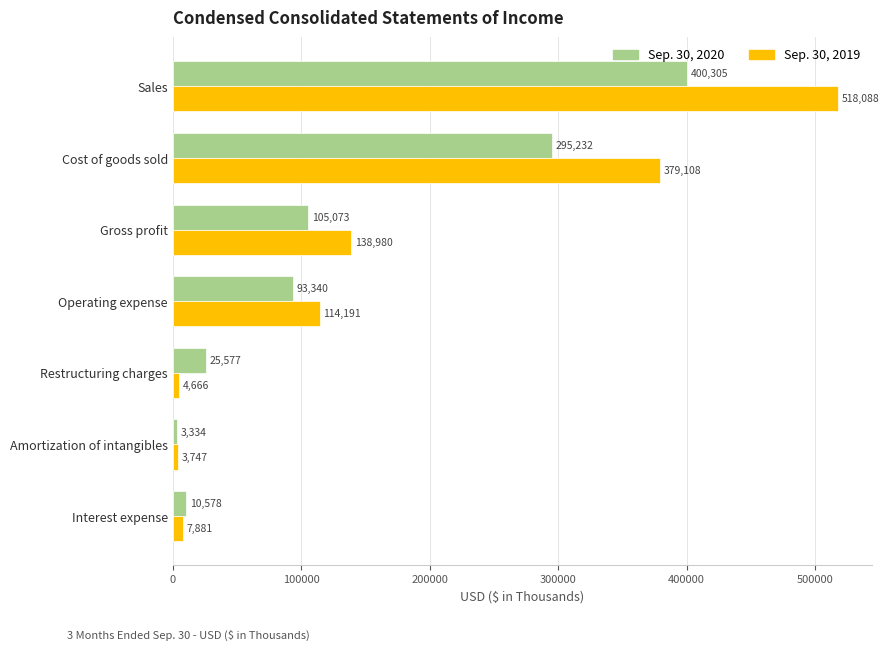

What is the sum of all Sep. 30, 2020 values?

933439